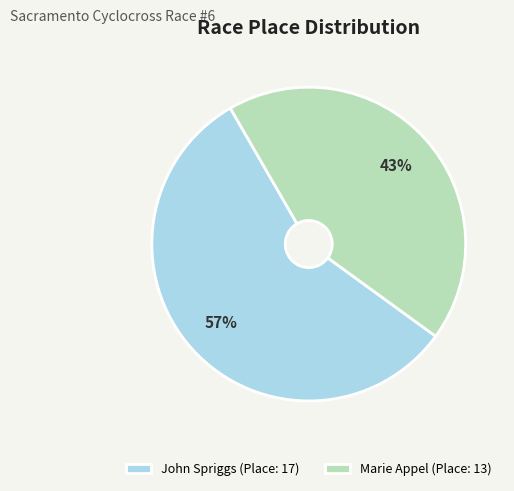

To the nearest percent, what percentage of the pie is John Spriggs?

57%